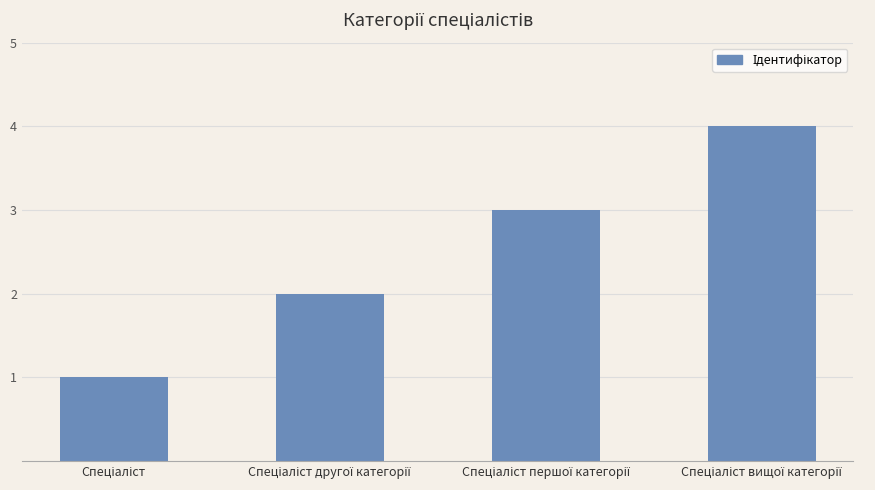

What is the maximum value shown in the chart?

4